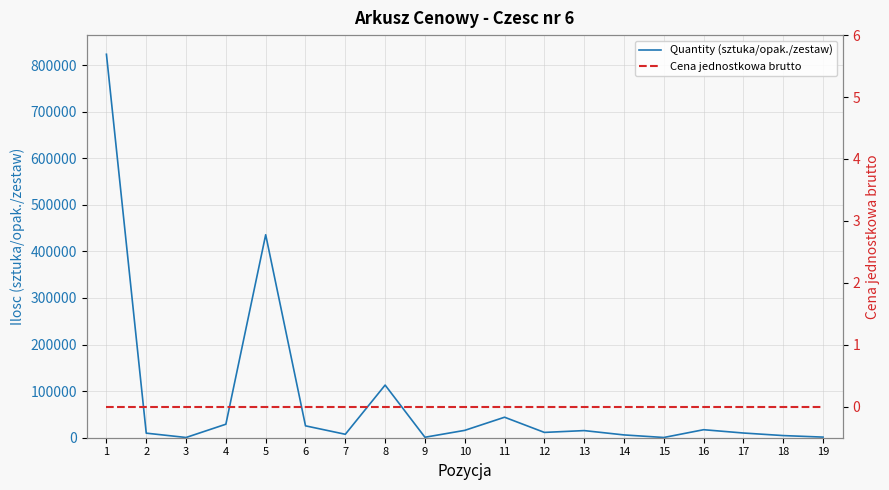

What is the value of the Quantity (sztuka/opak./zestaw) point at the 5th from the left?

435700